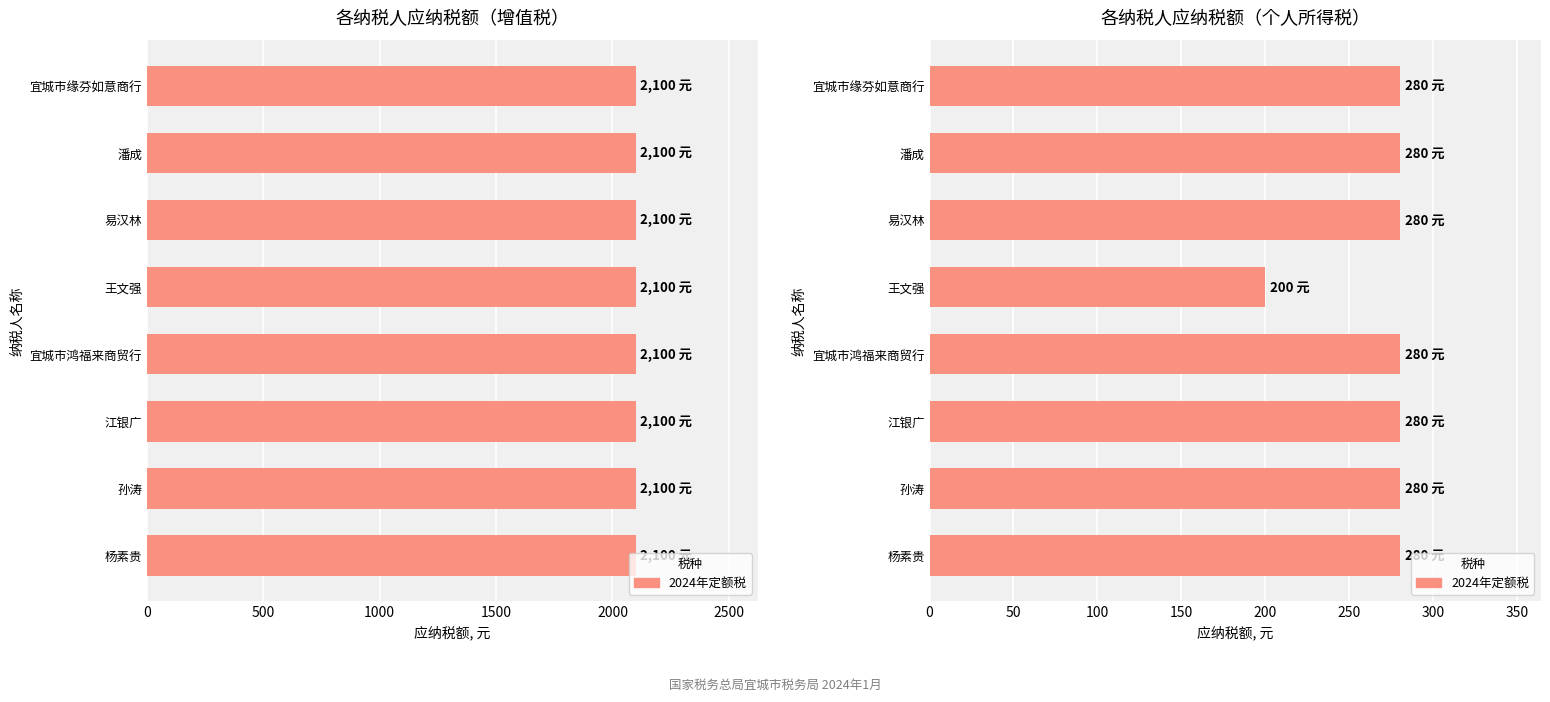

How many categories are shown in the chart?

8